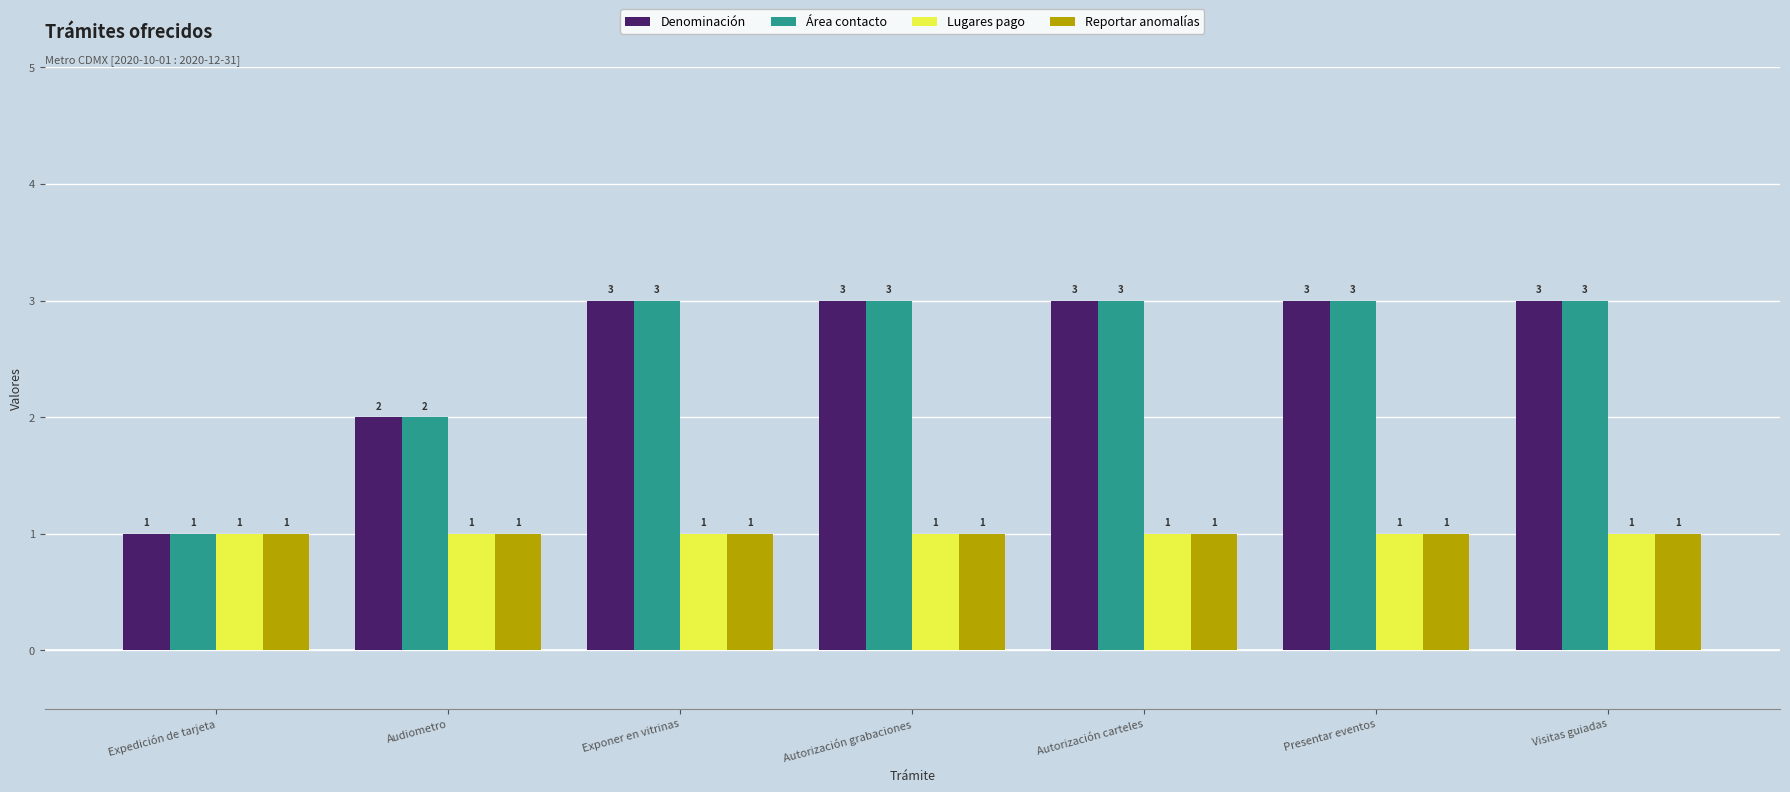

What is the highest value of the Denominación series?

3